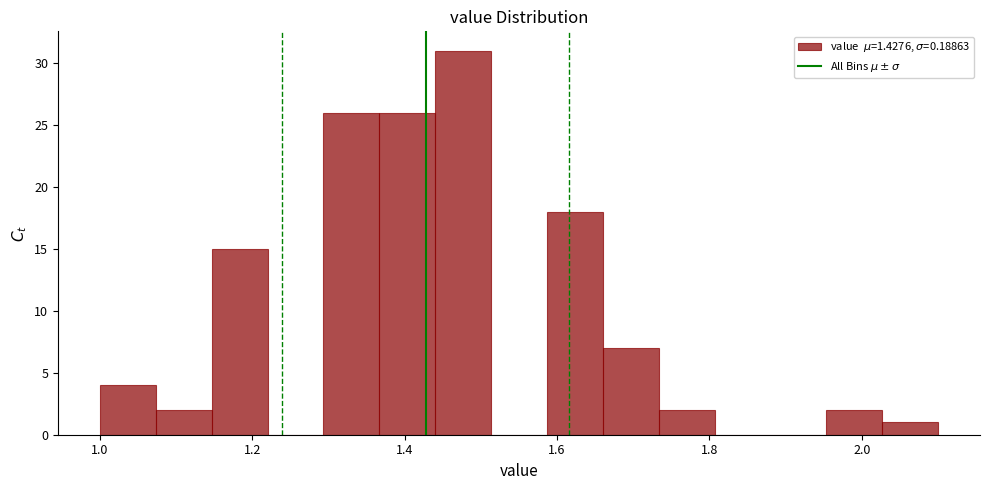

Around what value on the x-axis is the tallest bar? Give the approximate position of its centre, as read against the axis.

1.48